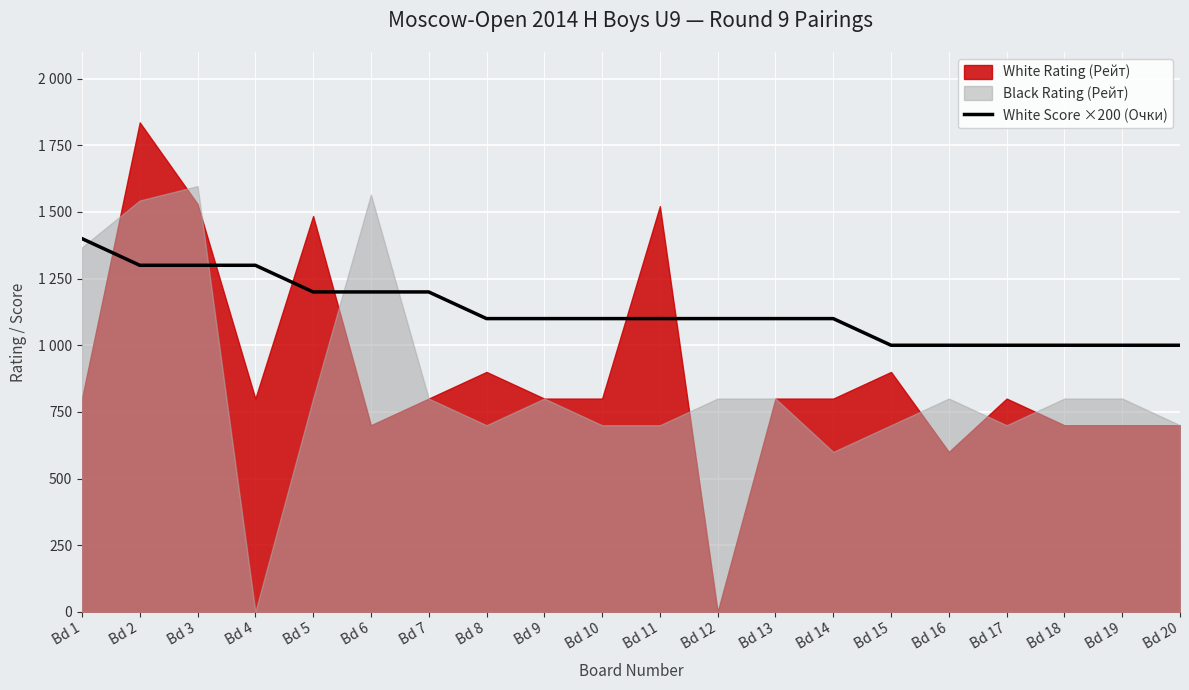

How many values are between 1000 and 1200?

16